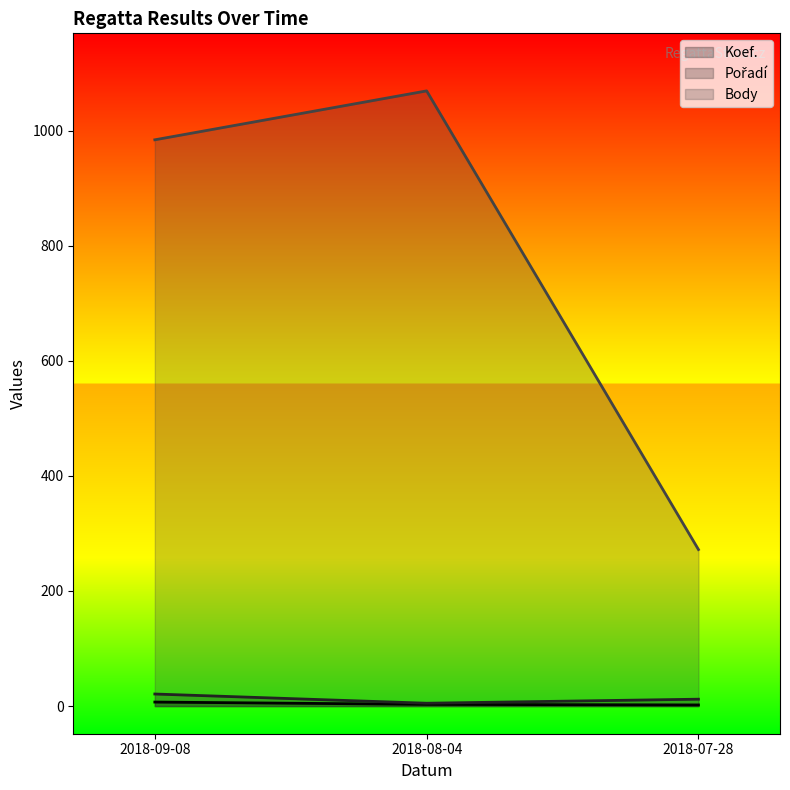

At which category is the sum across all series the highest?

2018-08-04